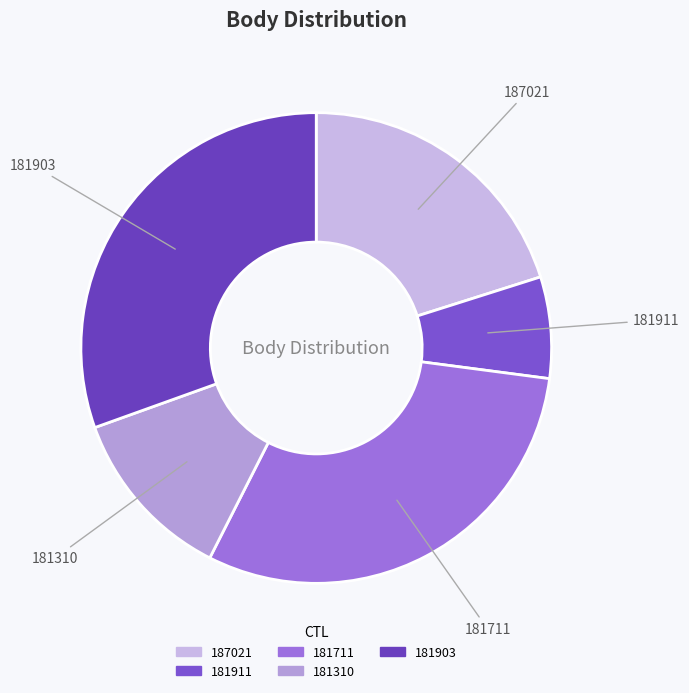

How many slices are in this pie chart?

5